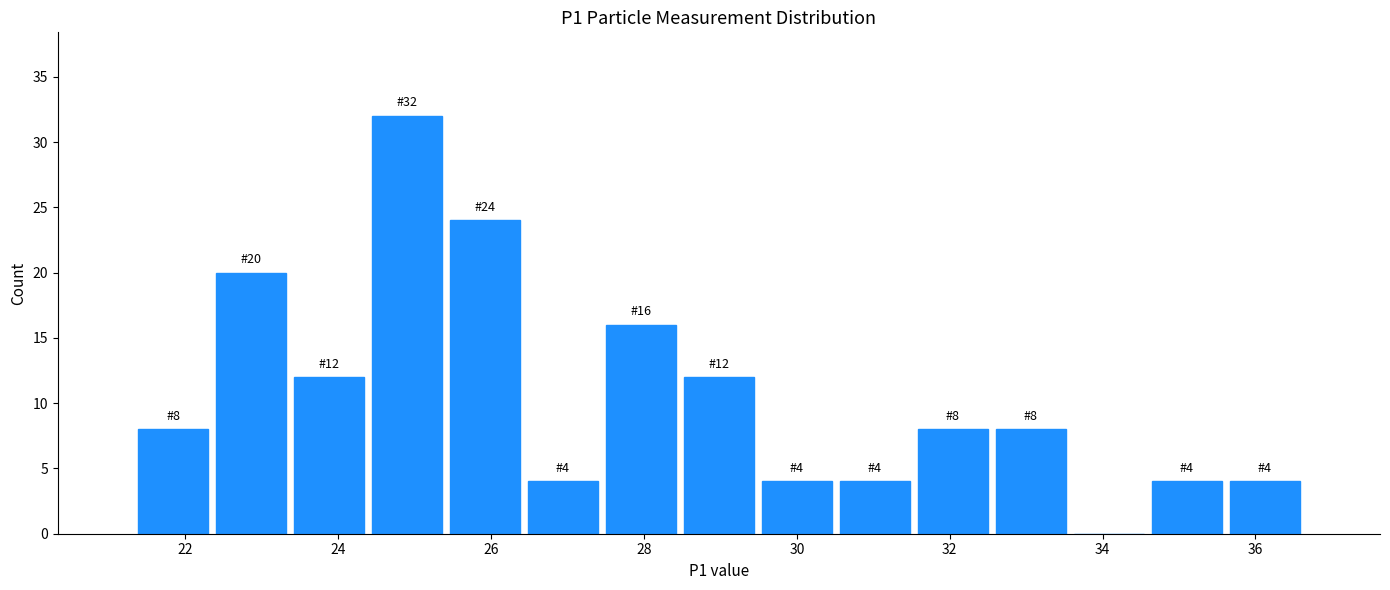

Over which range of the x-axis is the bar tallest?

24.4 to 25.4